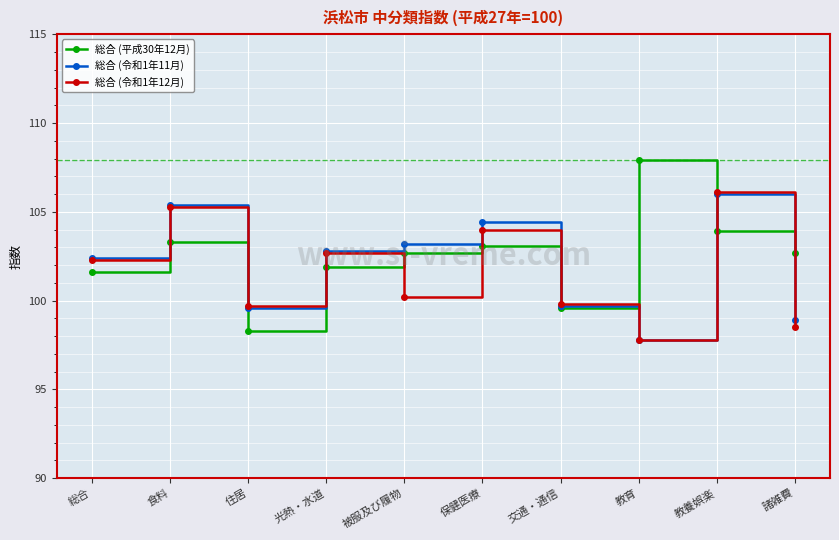

Which series has the largest total across all categories?

総合 (平成30年12月)